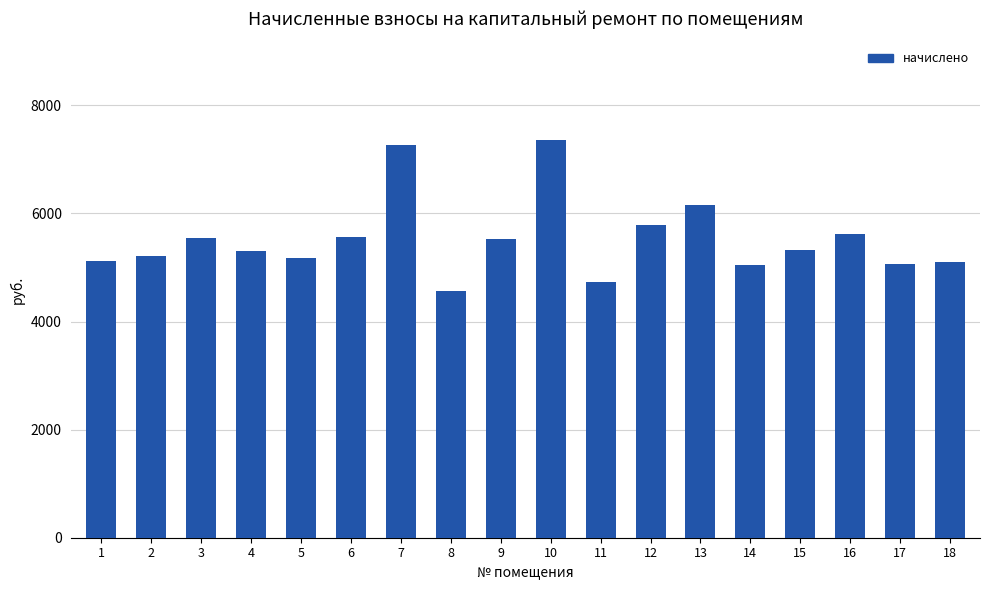

What is the value of the 12th bar from the left?

5794.6